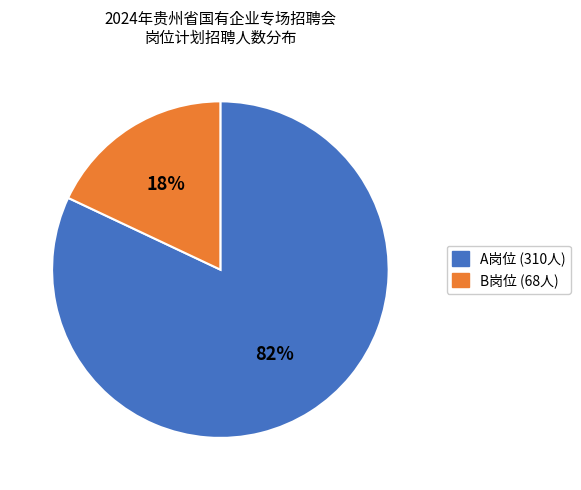

Is there a majority slice in this chart?

Yes